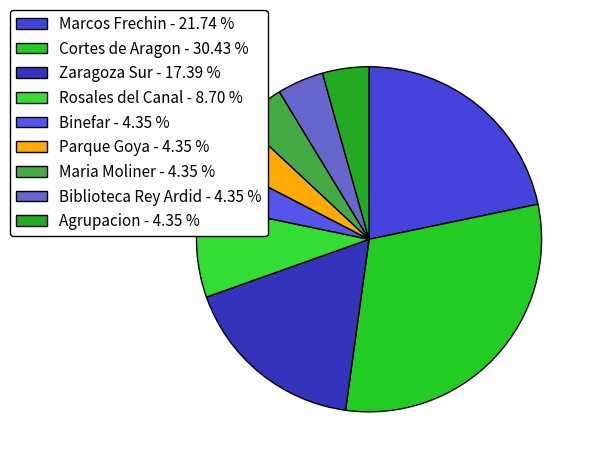

To the nearest percent, what percentage of the pie is Agrupacion?

4%